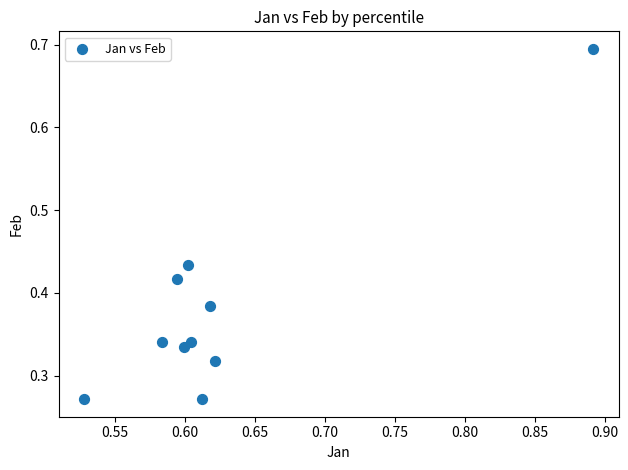

What is the average X value?

0.6